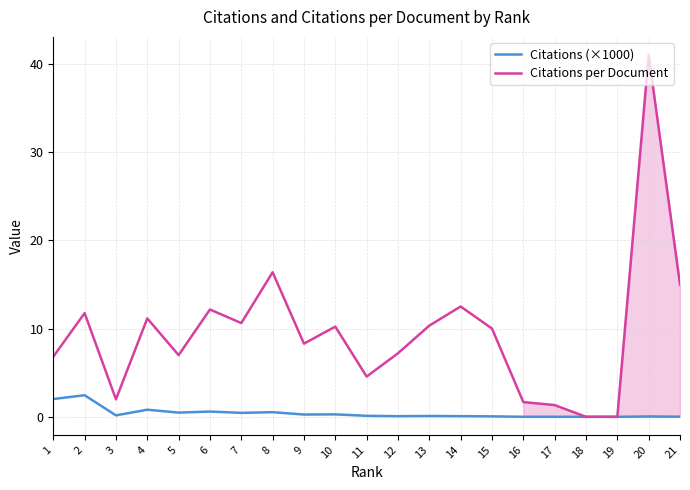

How many lines are shown in the chart?

2